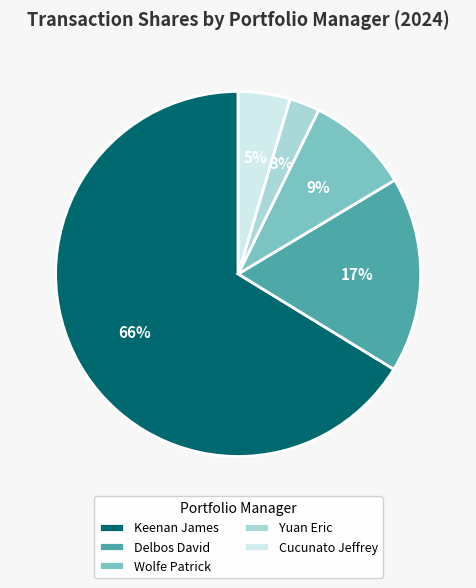

Rank the categories by value from highest to lowest.

Keenan James, Delbos David, Wolfe Patrick, Cucunato Jeffrey, Yuan Eric